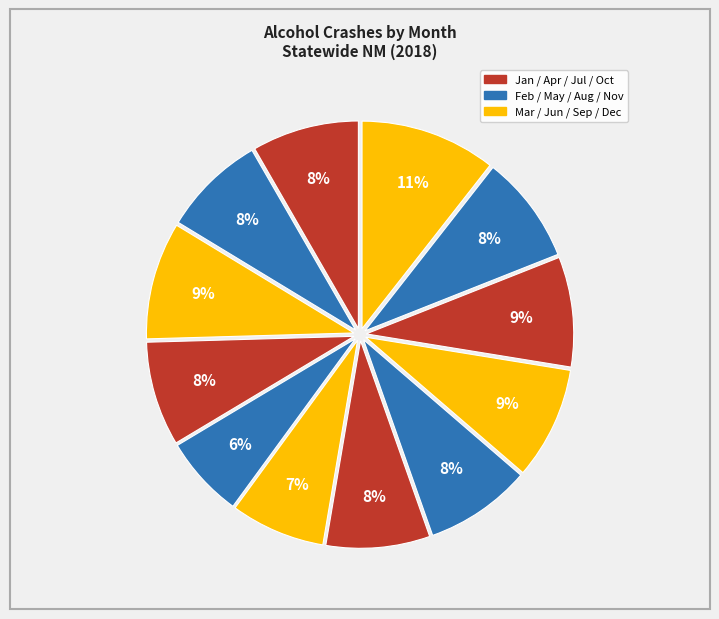

Is there a majority slice in this chart?

No